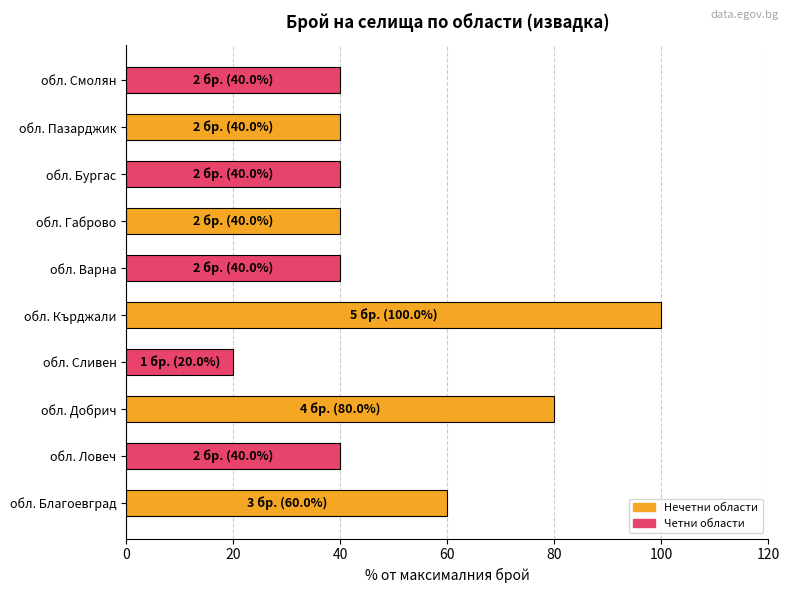

How many data points does each series have?

10